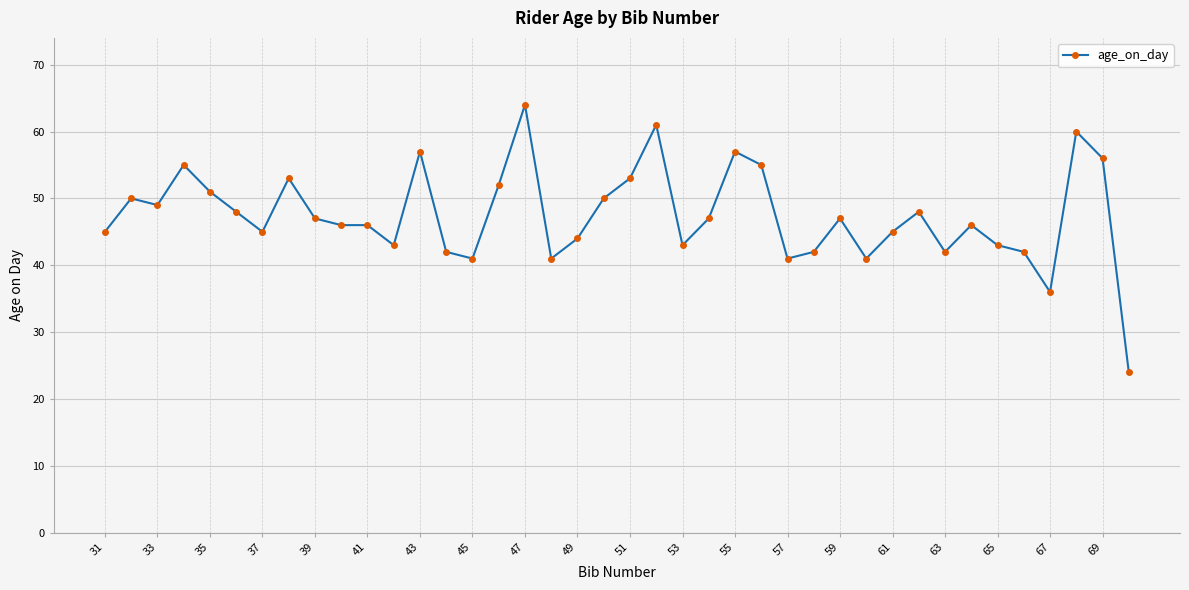

True or false: the data has more than 0 interior local peaks.

True